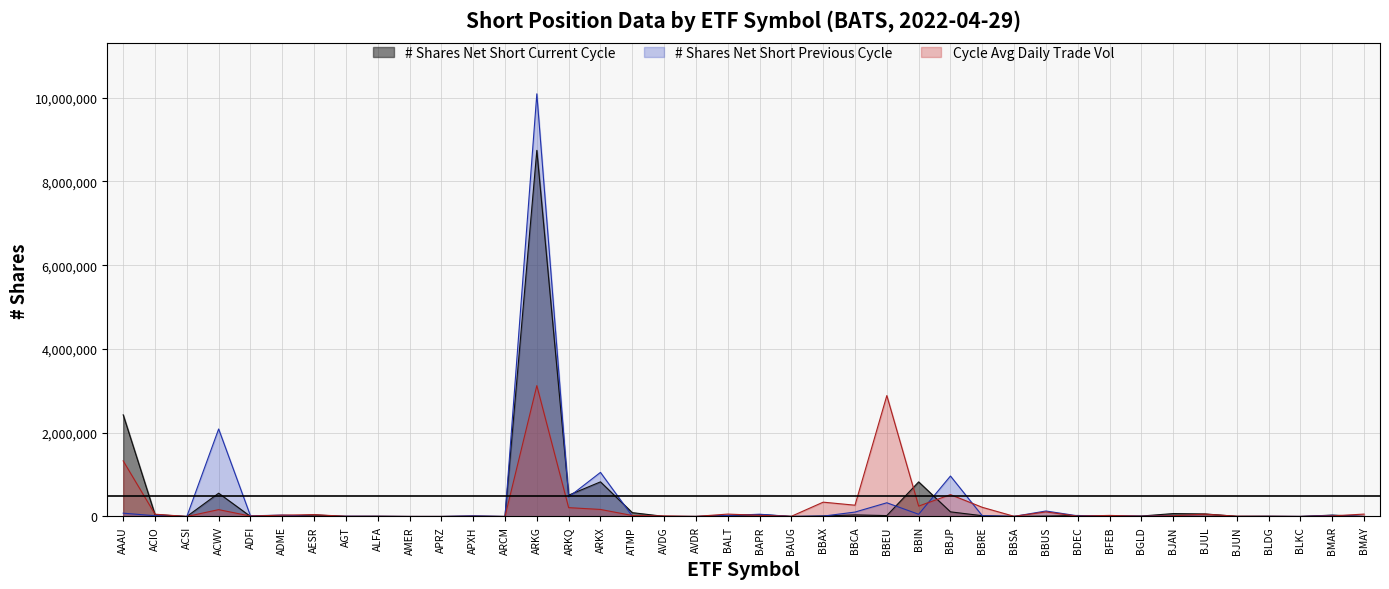

What is the lowest value of the Cycle Avg Daily Trade Vol series?

37